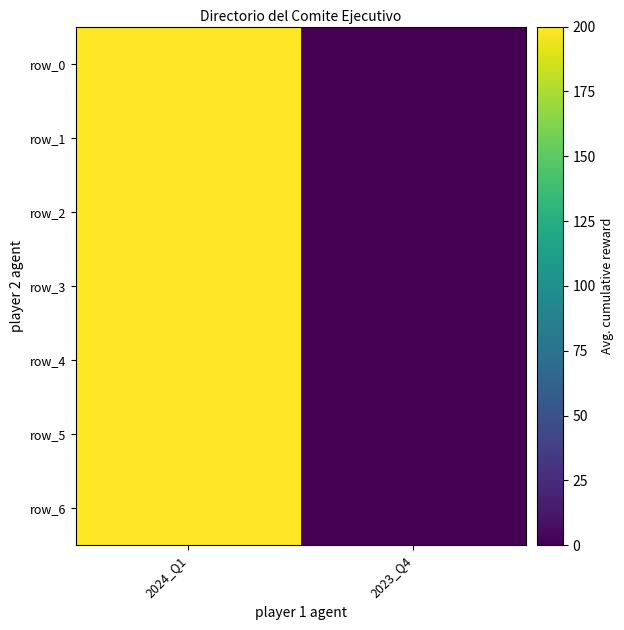

Is it true that row_6 equals 0.0 at 2023_Q4?

True